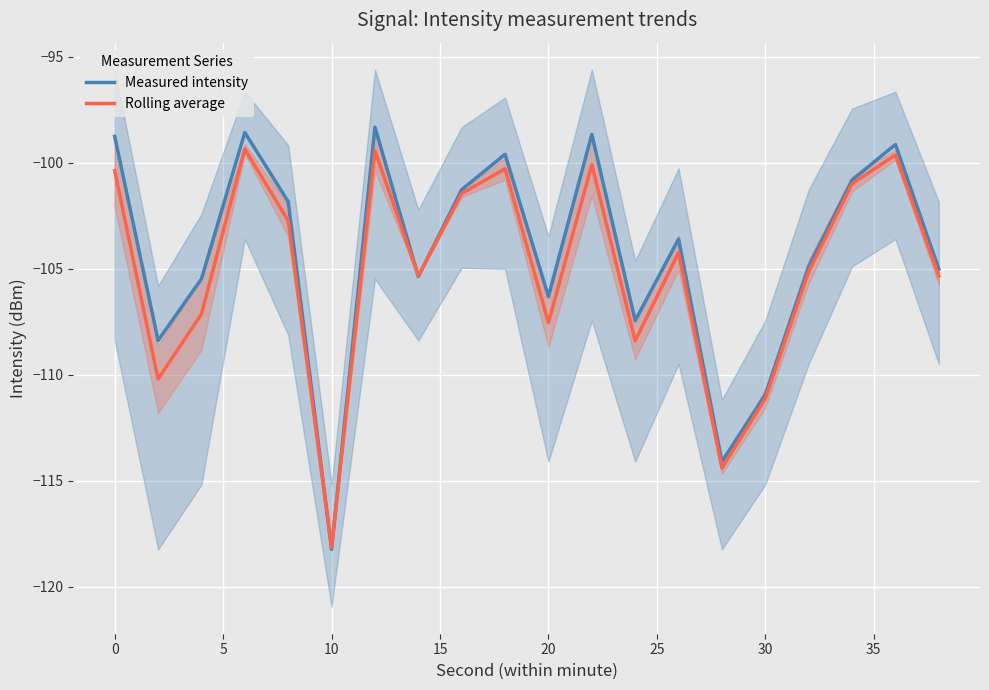

Which category has the lowest value in the Rolling average series?

10